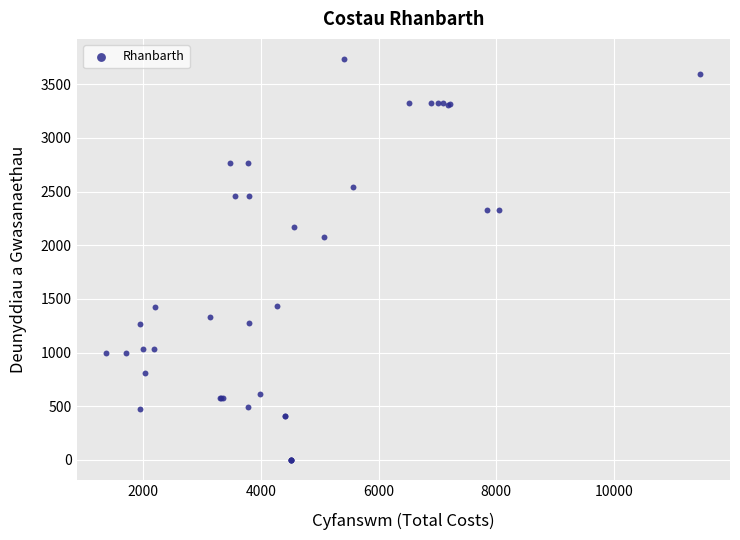

What Y value in the scatter plot is closest to 1867?

2079.6